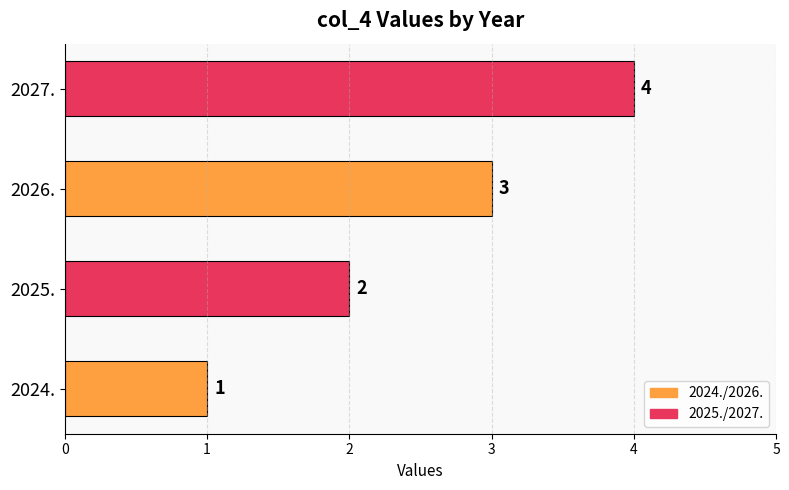

The value at 2026. is 3. True or false?

True